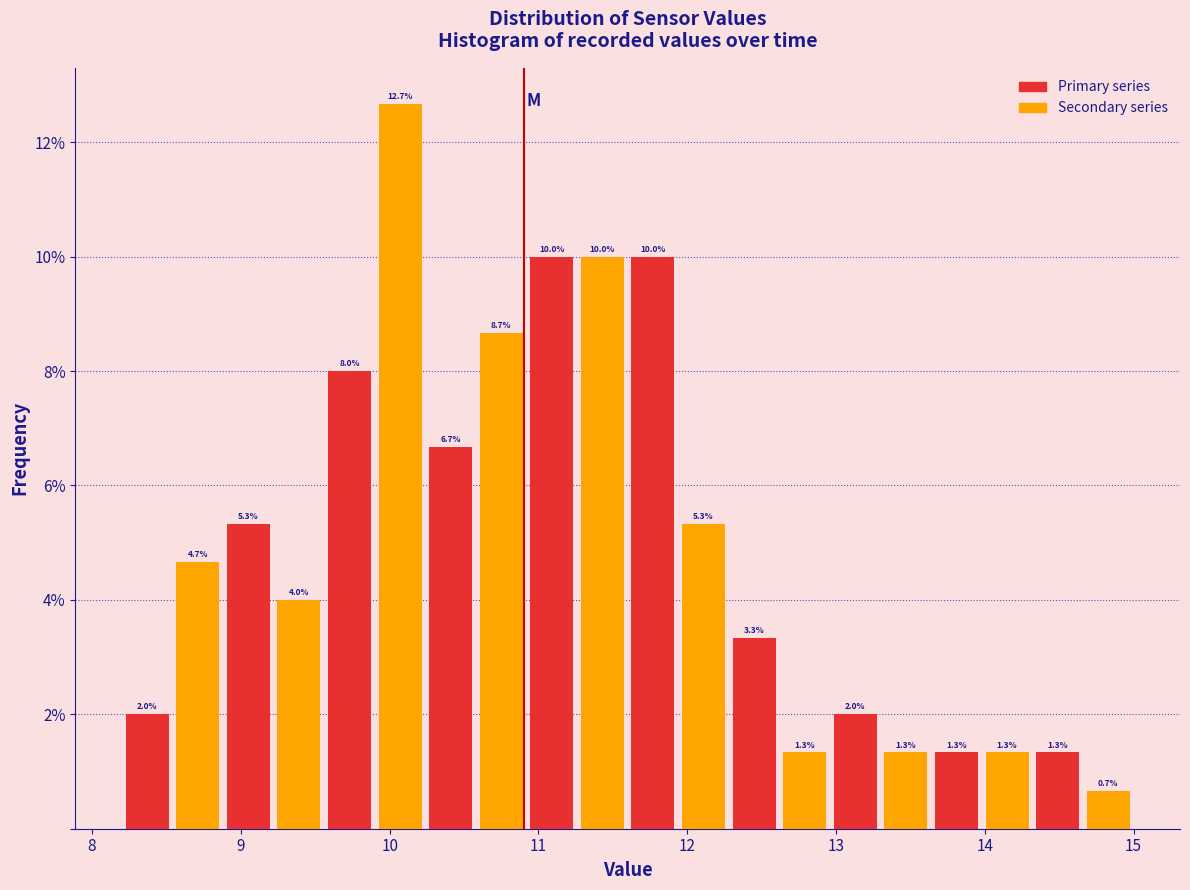

Read against the x-axis, roughly where is the centre of the tallest bar?

10.1